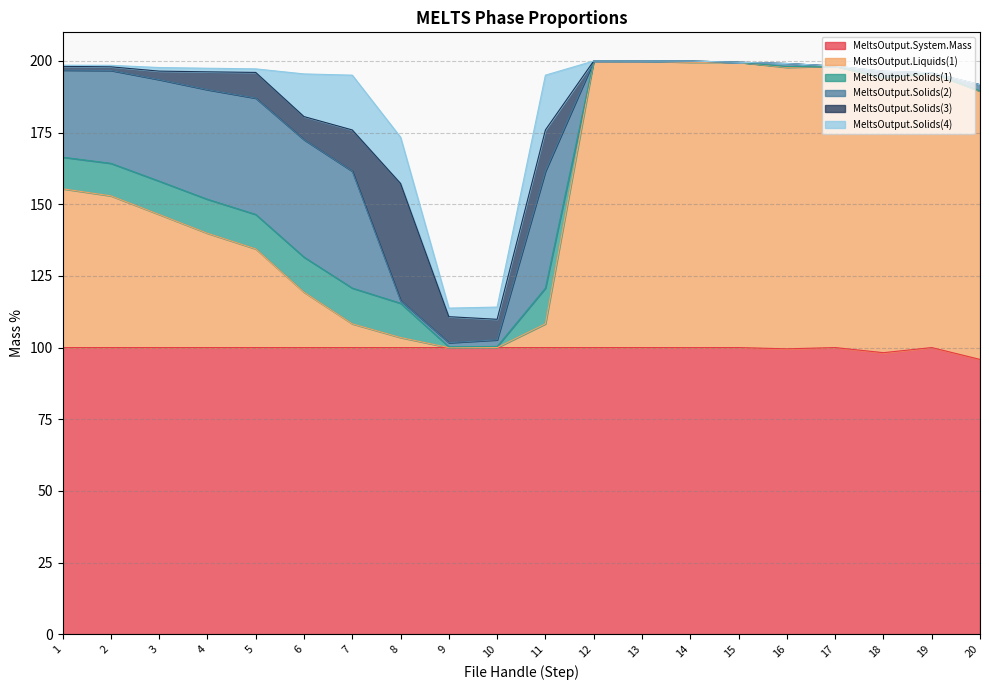

In MeltsOutput.Solids(4), how many points are lower than both neighbors (excluding endpoints)?

2